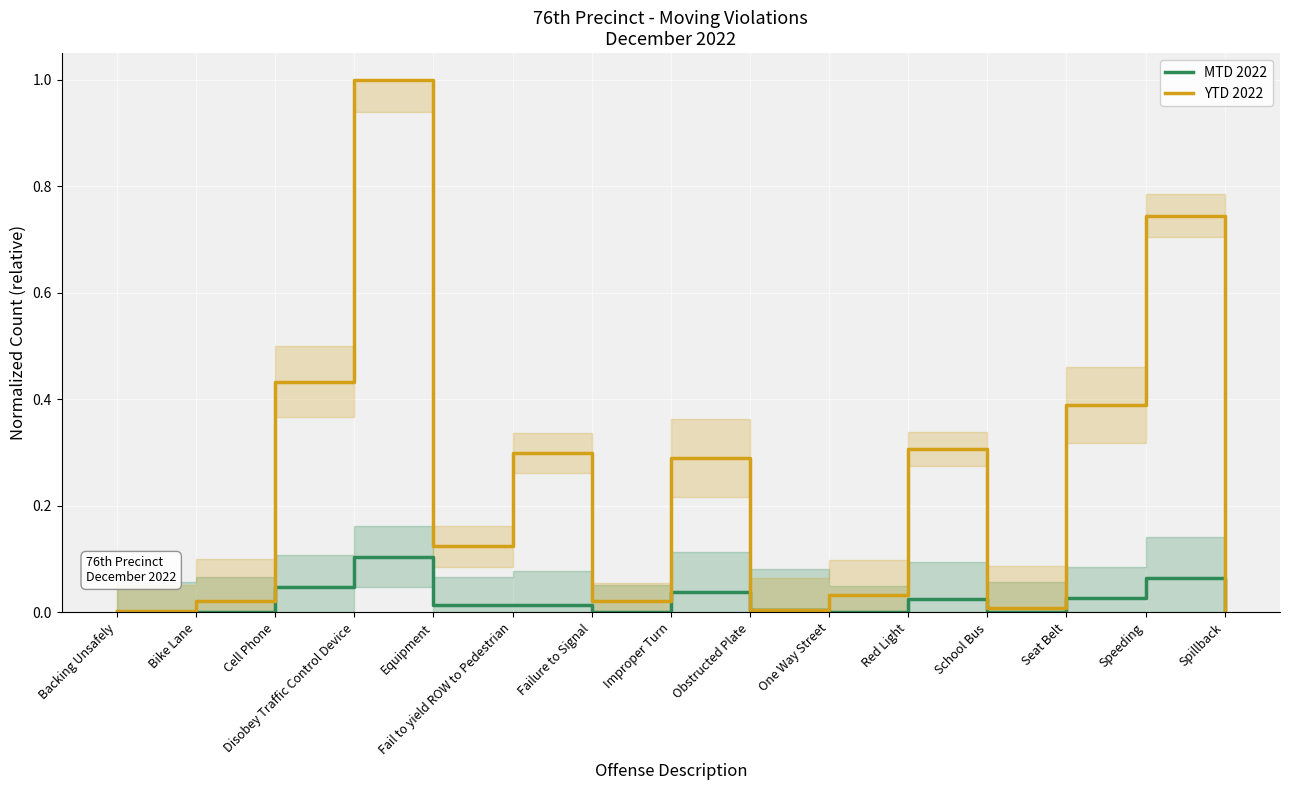

Between Obstructed Plate and Speeding, which series saw the biggest shift?

YTD 2022